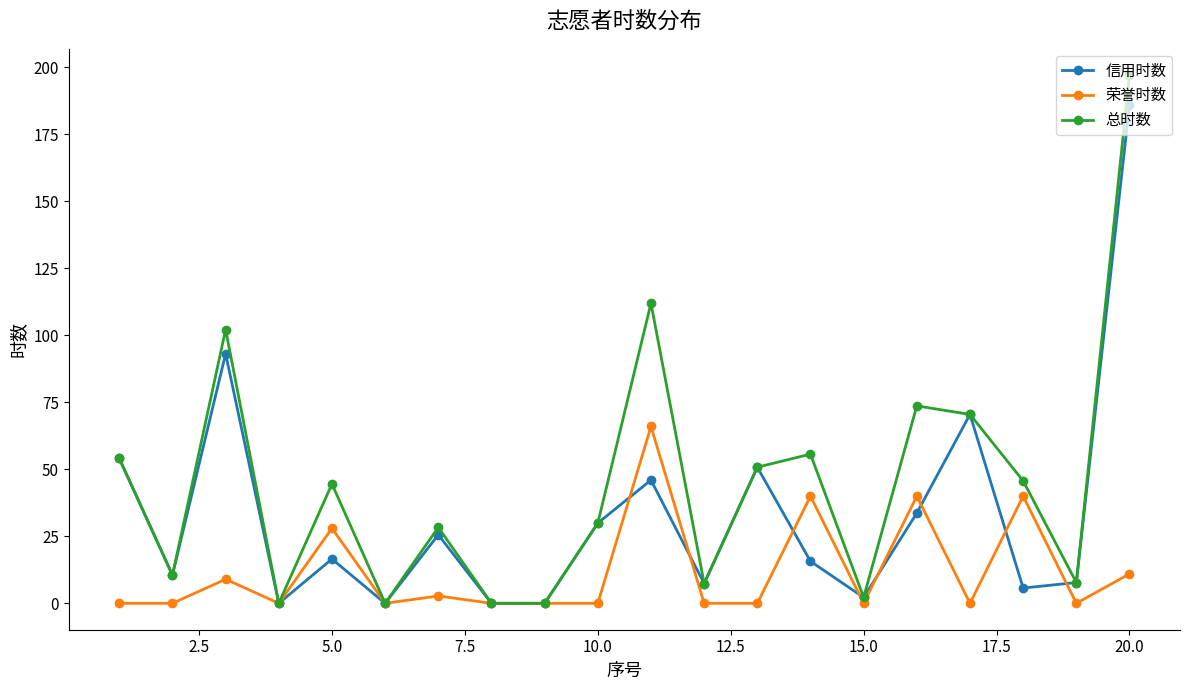

Which series has the largest total across all categories?

总时数